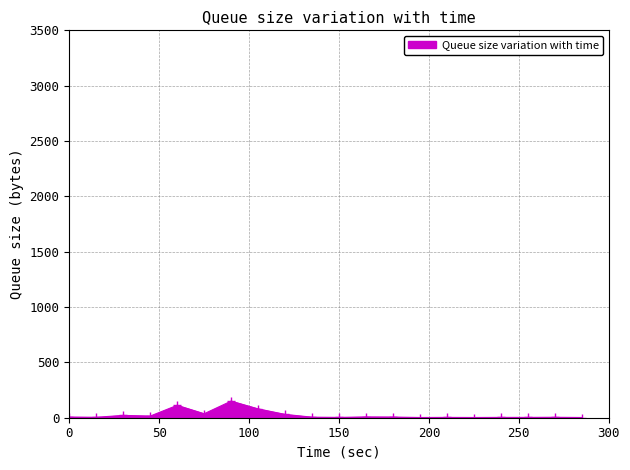

What is the smallest value displayed?

2